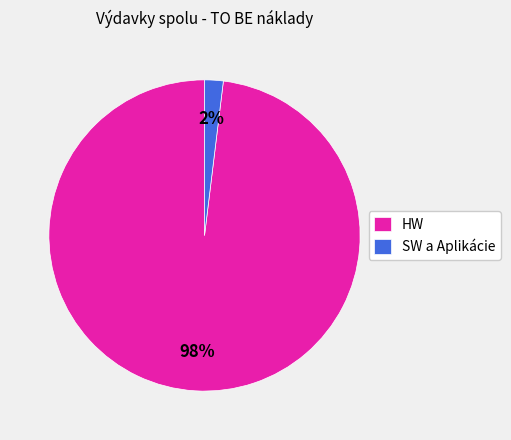

Count the number of slices in the pie.

2